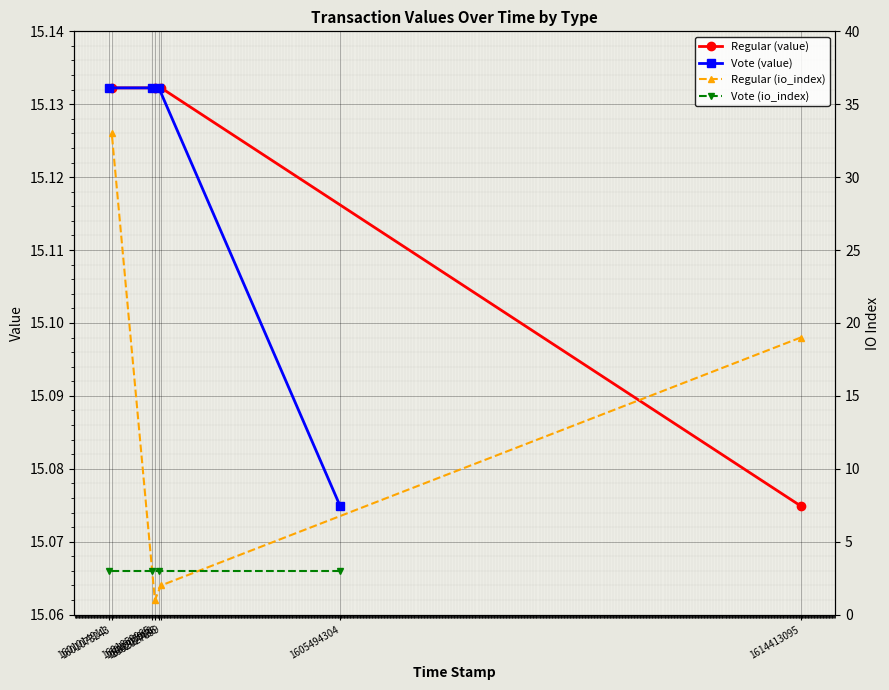

How many categories are shown in the chart?

4